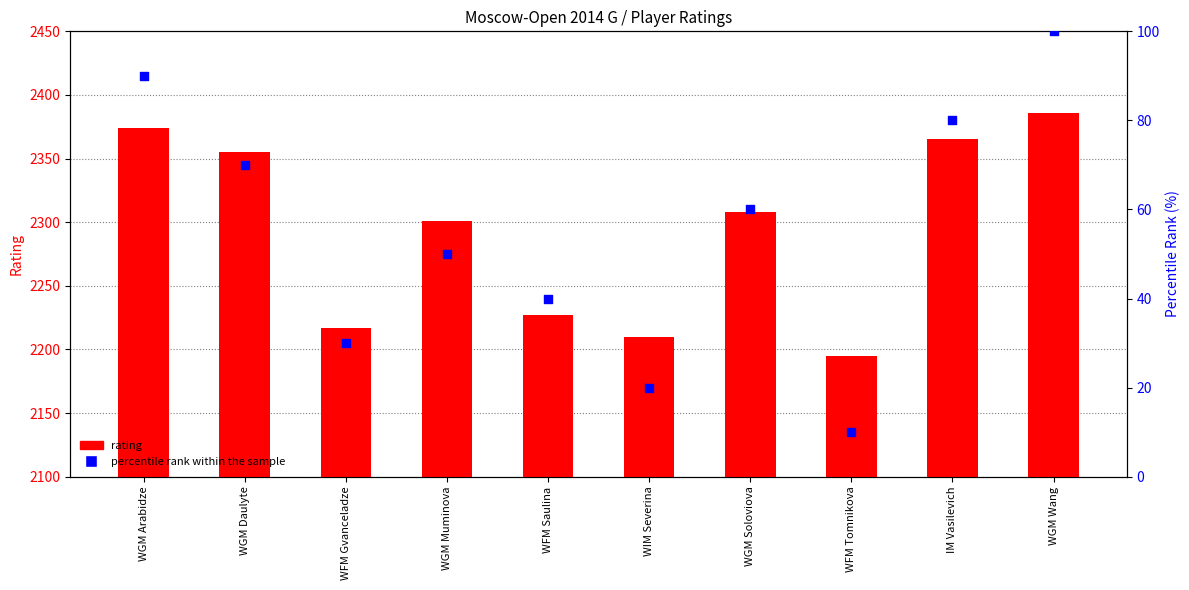

Is the value of Rating at WFM Saulina greater than the value of percentile rank within the sample at WIM Severina?

Yes